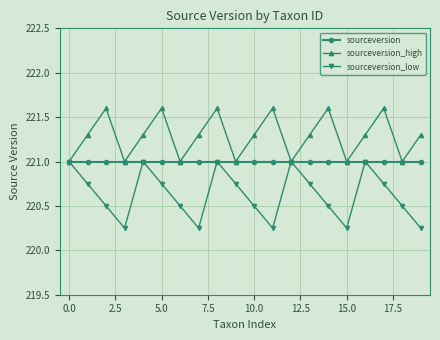

List the series in order of their overall mean, highest first.

sourceversion_high, sourceversion, sourceversion_low